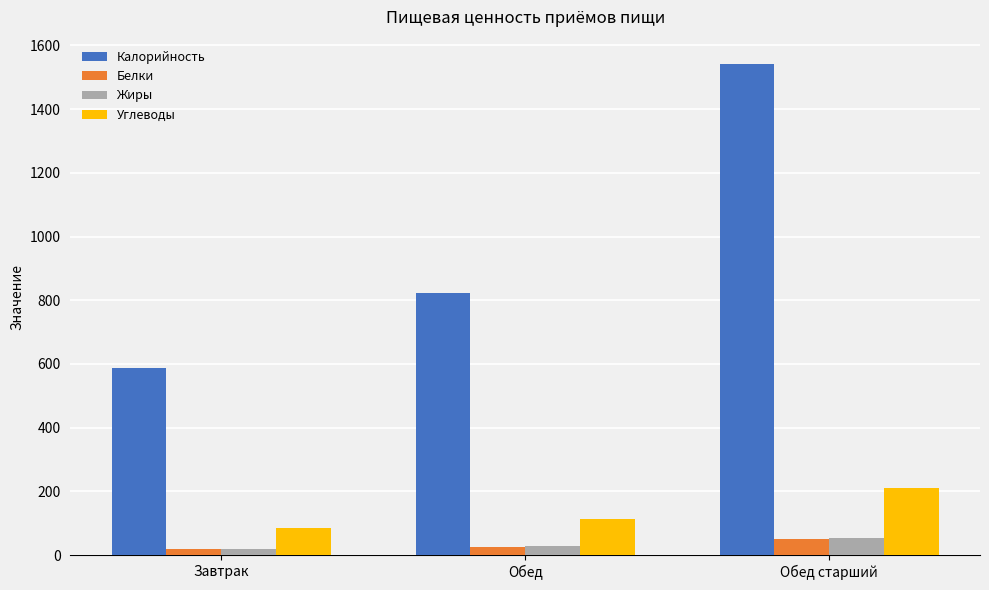

At how many categories does at least one series exceed 976?

1